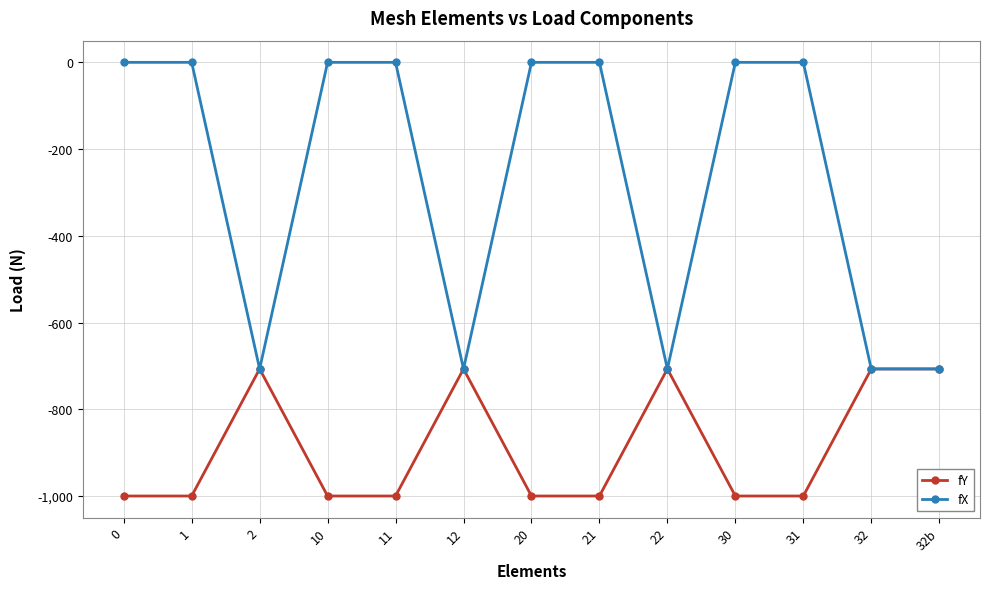

Rank the series at 30 from lowest to highest value.

fY, fX